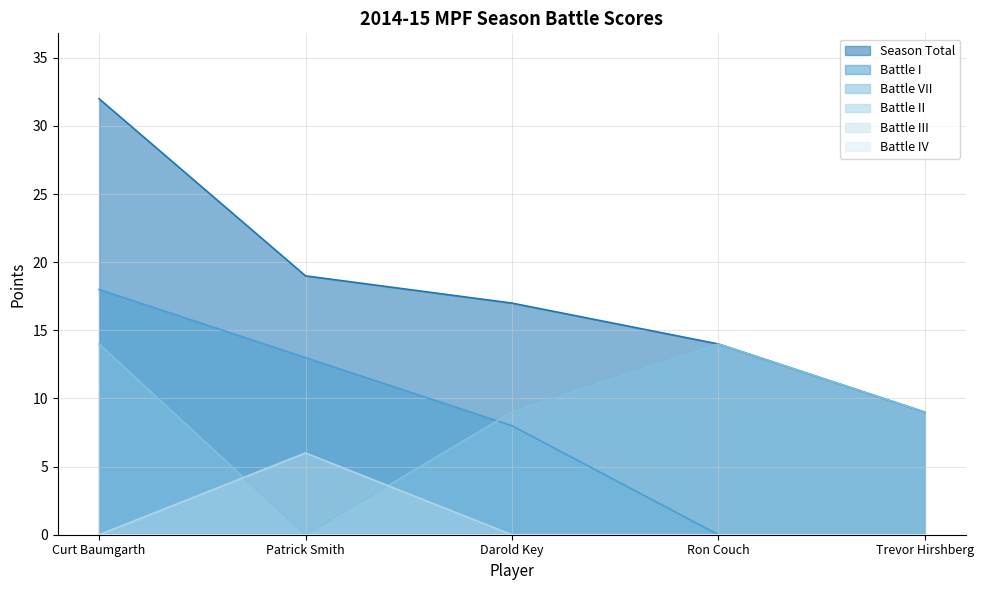

What is the sum of all Battle I values?

39